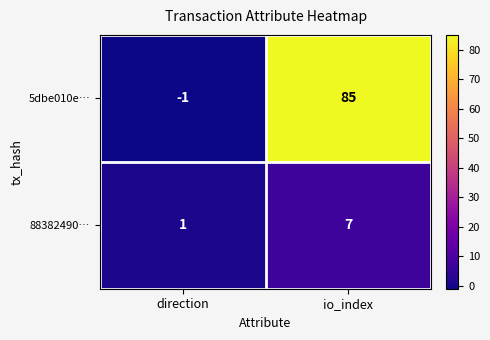

Reading left to right, extract all data points from this chart.

5dbe010e…: direction=-1	io_index=85
88382490…: direction=1	io_index=7